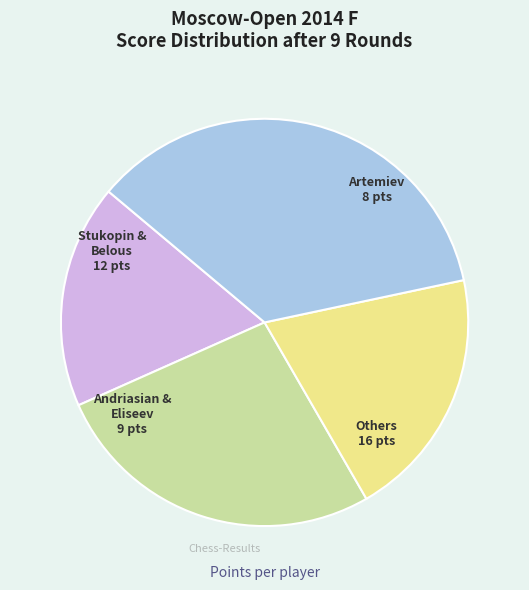

What is the largest slice in the pie chart?

Artemiev Vladislav